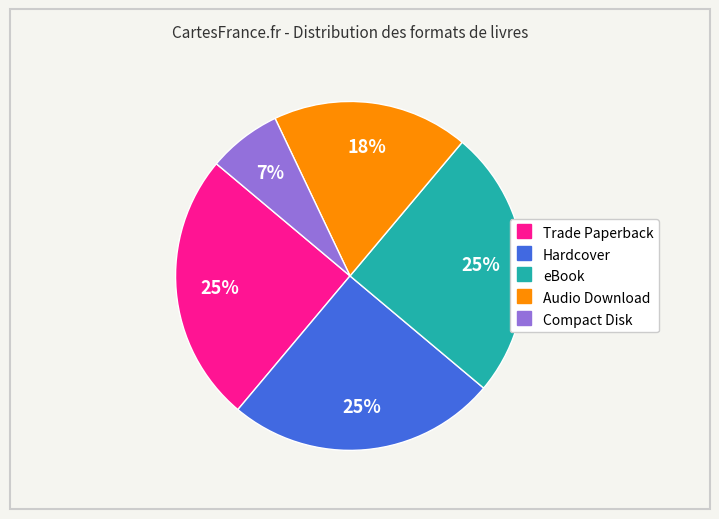

What is the smallest slice in the pie chart?

Compact Disk